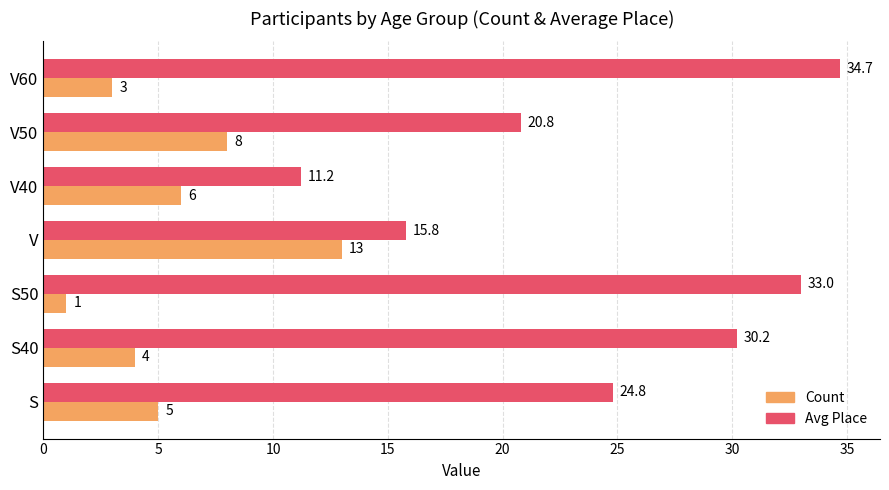

Which category has the highest value across all series?

V60